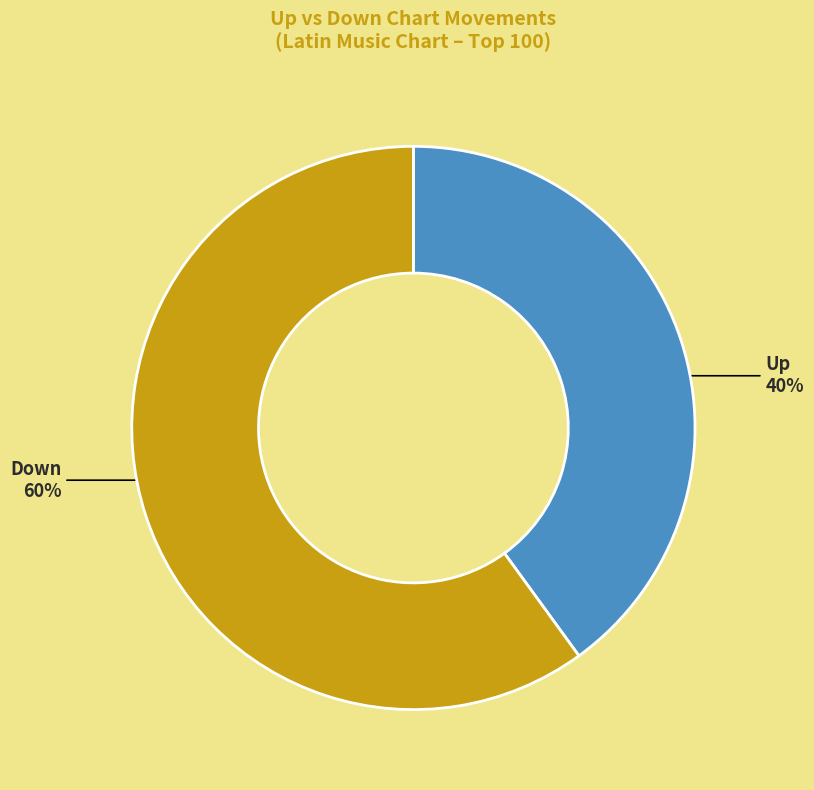

To the nearest percent, what is the average slice percentage?

50%